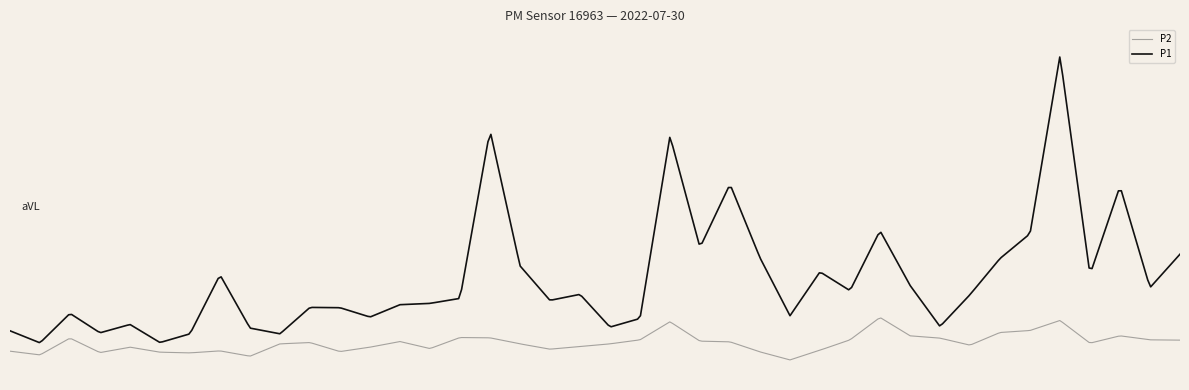

Does the chart have visible grid lines?

No